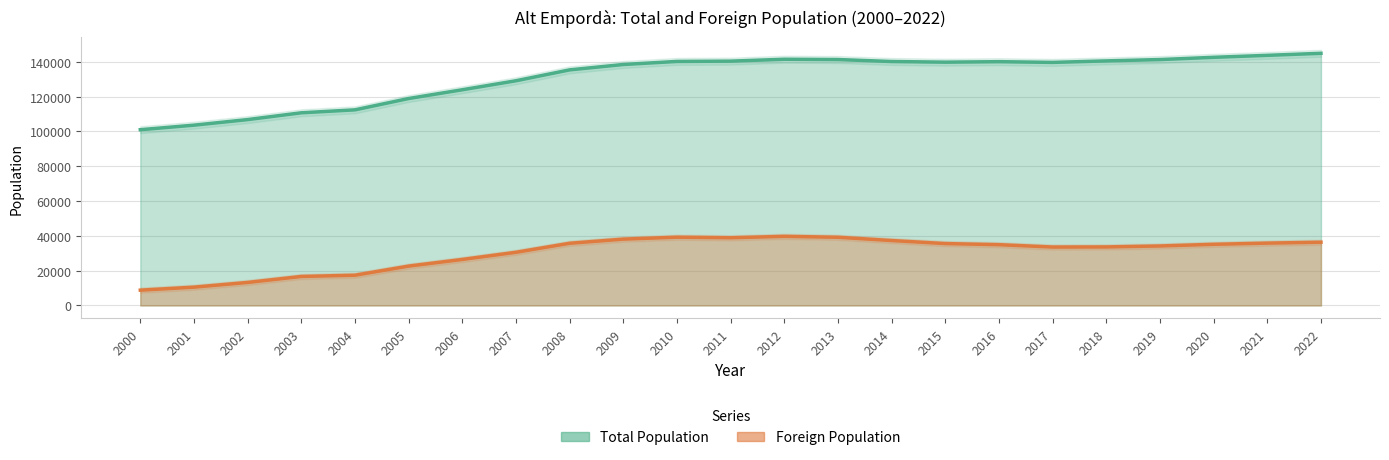

How many data points in Foreign Population are less than 34948?

11